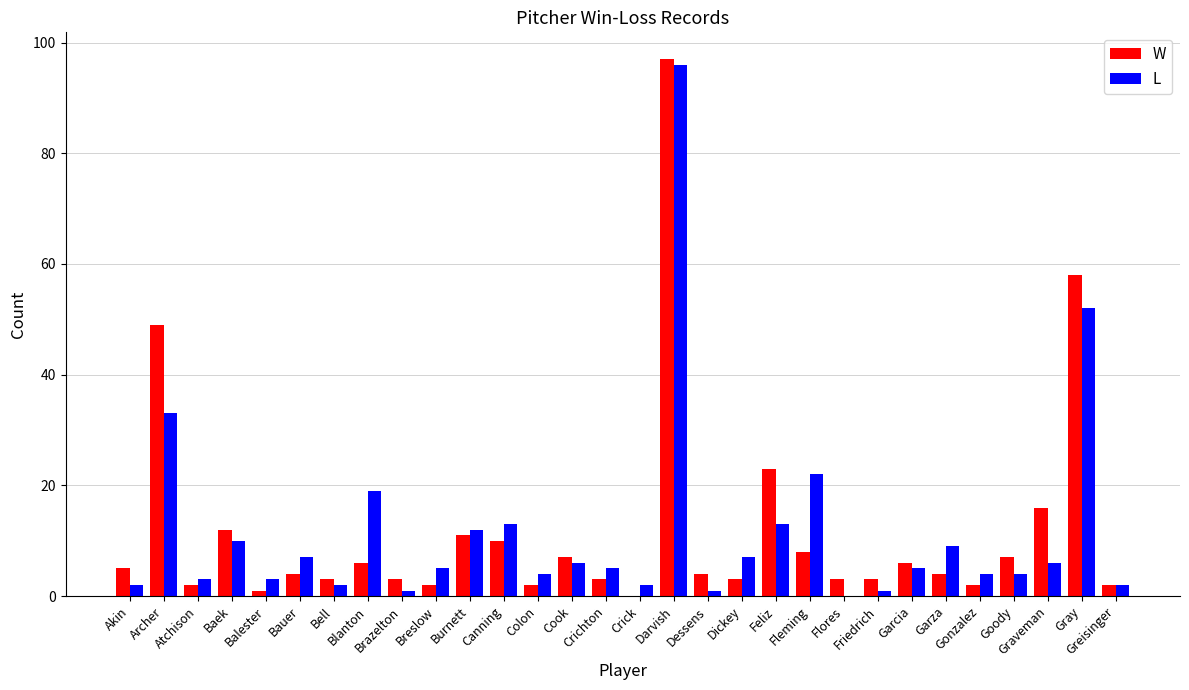

What is the sum of all W values?

356